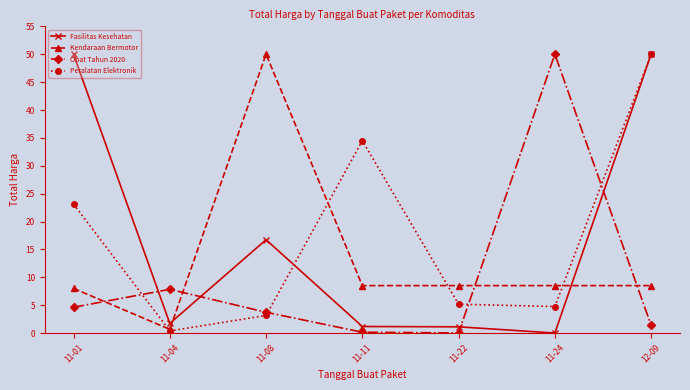

What is the approximate value of Fasilitas Kesehatan at 11-01?

50.0